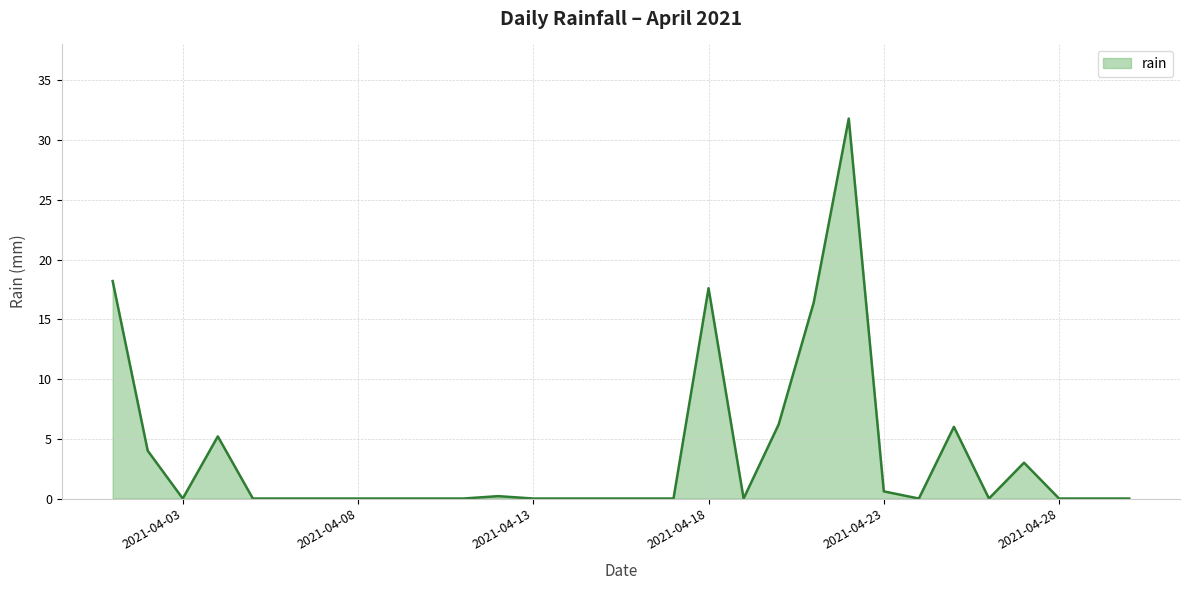

What is the greatest value displayed?

31.8